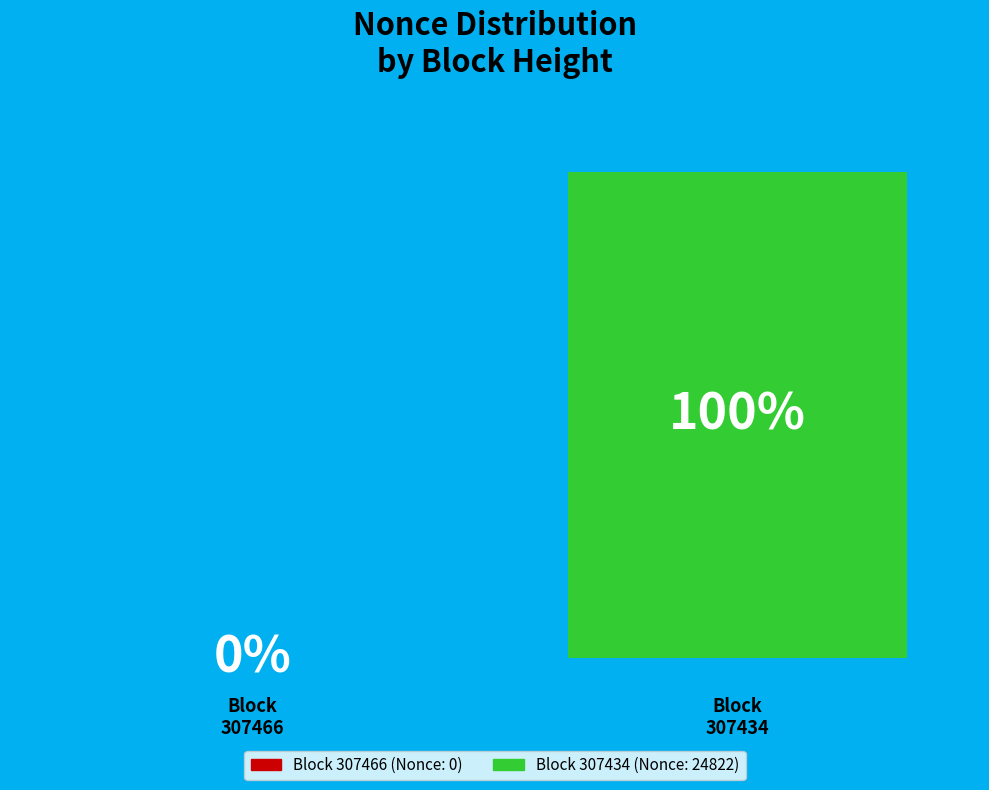

Are the bars horizontal?

No